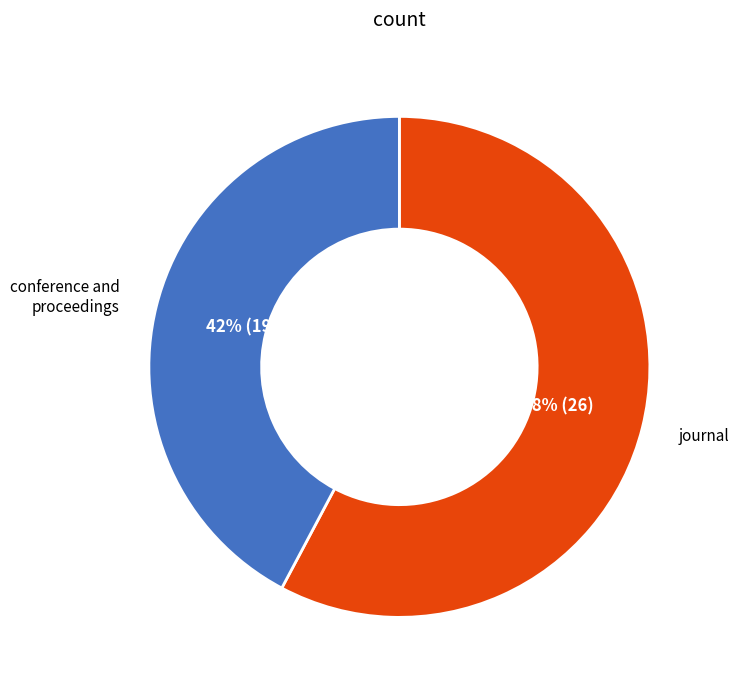

Is there any slice that represents more than half of the pie?

Yes